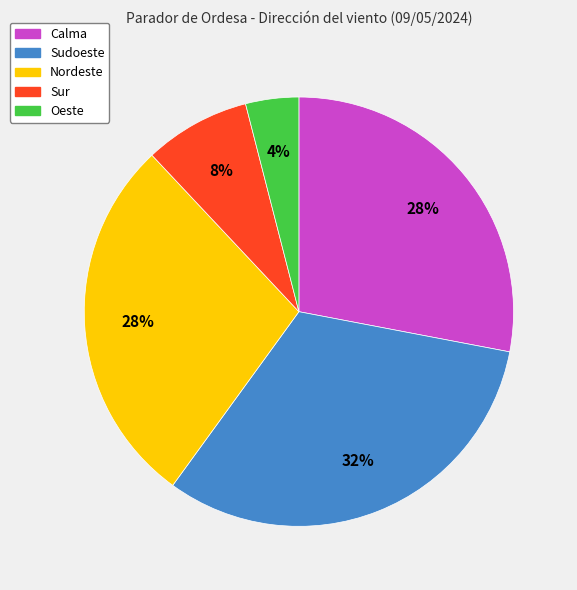

Is there a majority slice in this chart?

No